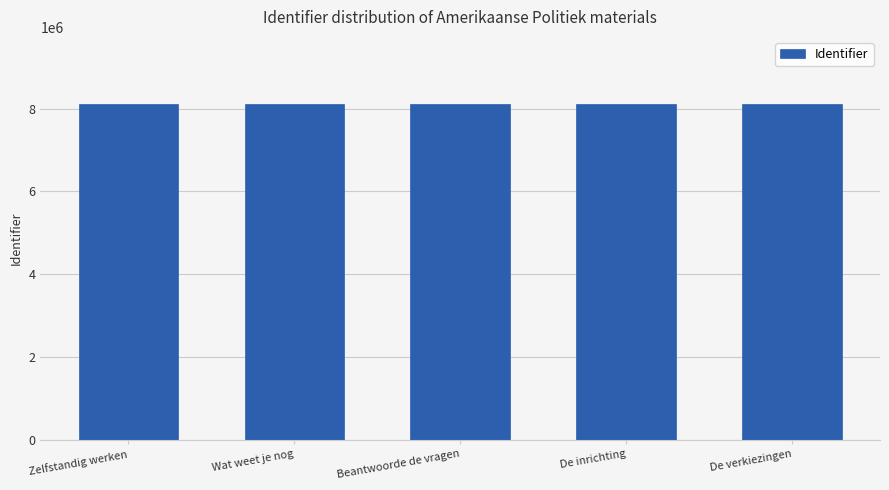

What is the maximum value shown in the chart?

8111643